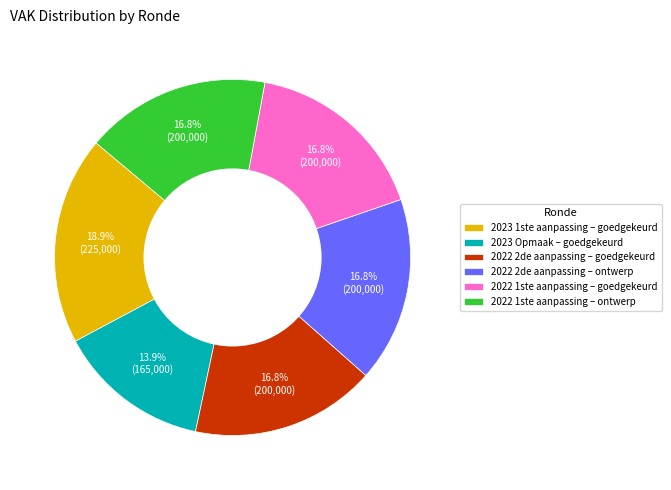

How many segments does this pie chart have?

6